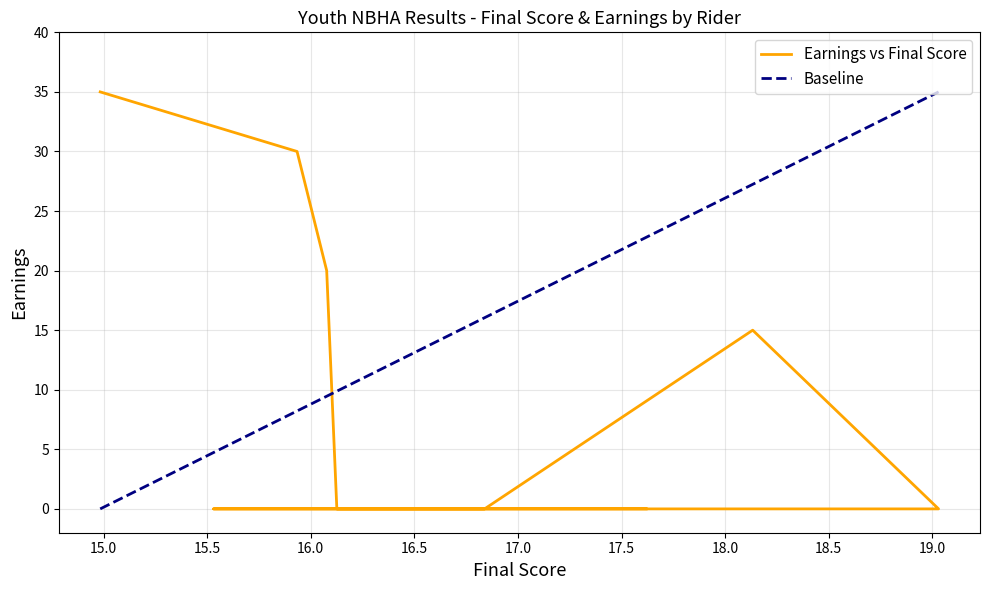

What is the average value?

10